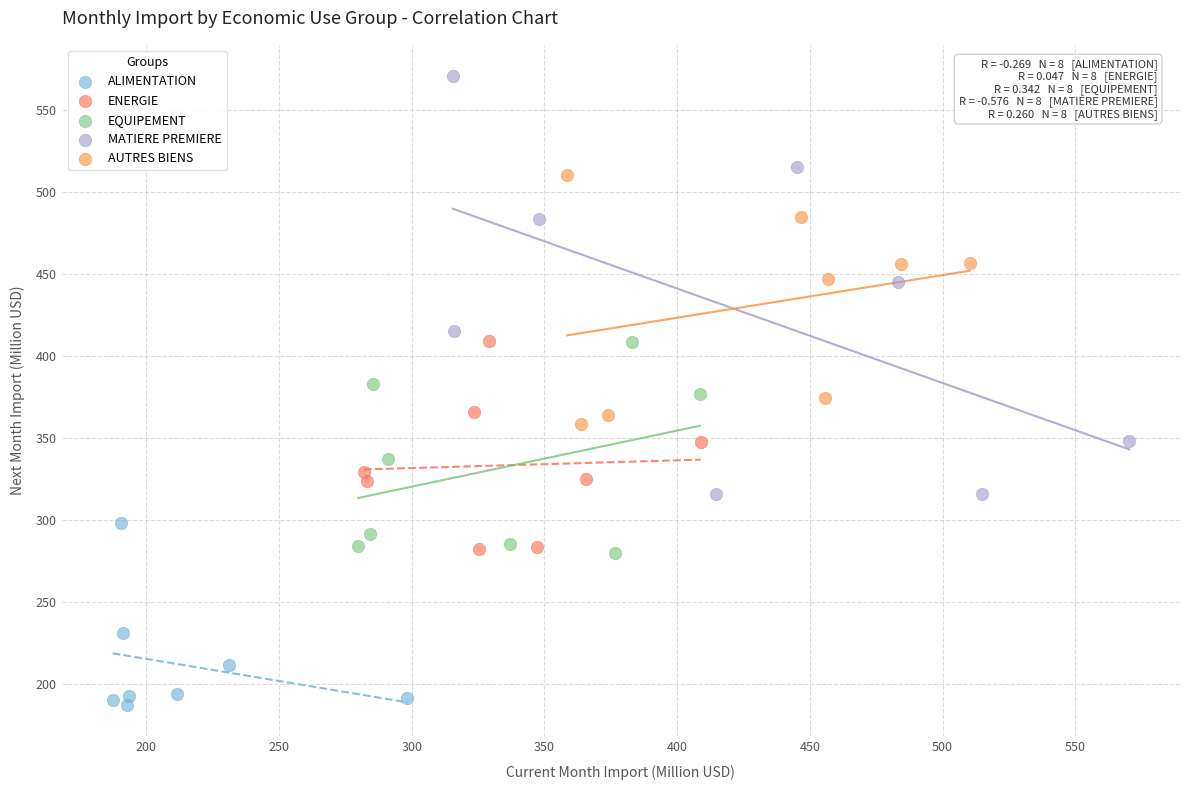

Which series has the largest Y range (max minus min)?

MATIERE PREMIERE